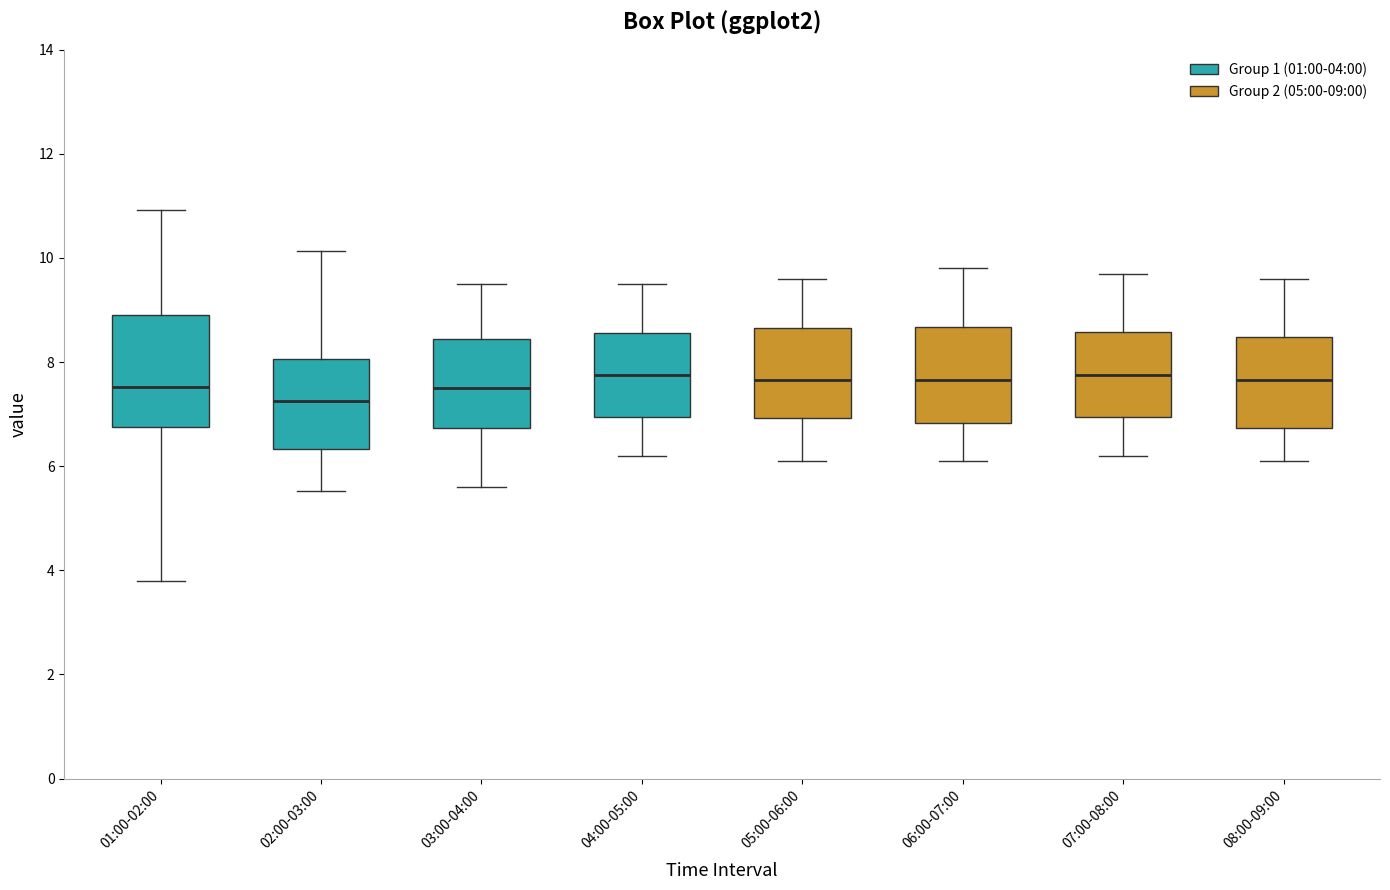

Reading left to right, read every box against the y-axis: the position of its median line, the range the box covers, and the ends of its whiskers. The values are not printed on the chart, so give them approximately, as read against the axis.

01:00-02:00: median 7.6, box 6.8 to 8.8, whiskers 3.8 to 11.0
02:00-03:00: median 7.2, box 6.4 to 8.0, whiskers 5.6 to 10.2
03:00-04:00: median 7.6, box 6.8 to 8.4, whiskers 5.6 to 9.6
04:00-05:00: median 7.8, box 7.0 to 8.6, whiskers 6.2 to 9.6
05:00-06:00: median 7.6, box 7.0 to 8.6, whiskers 6.2 to 9.6
06:00-07:00: median 7.6, box 6.8 to 8.6, whiskers 6.2 to 9.8
07:00-08:00: median 7.8, box 7.0 to 8.6, whiskers 6.2 to 9.8
08:00-09:00: median 7.6, box 6.8 to 8.4, whiskers 6.2 to 9.6